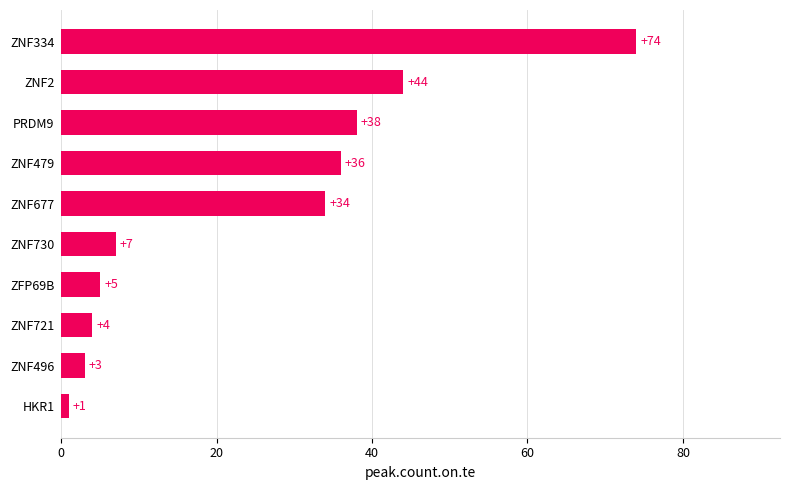

Are the bars horizontal?

Yes